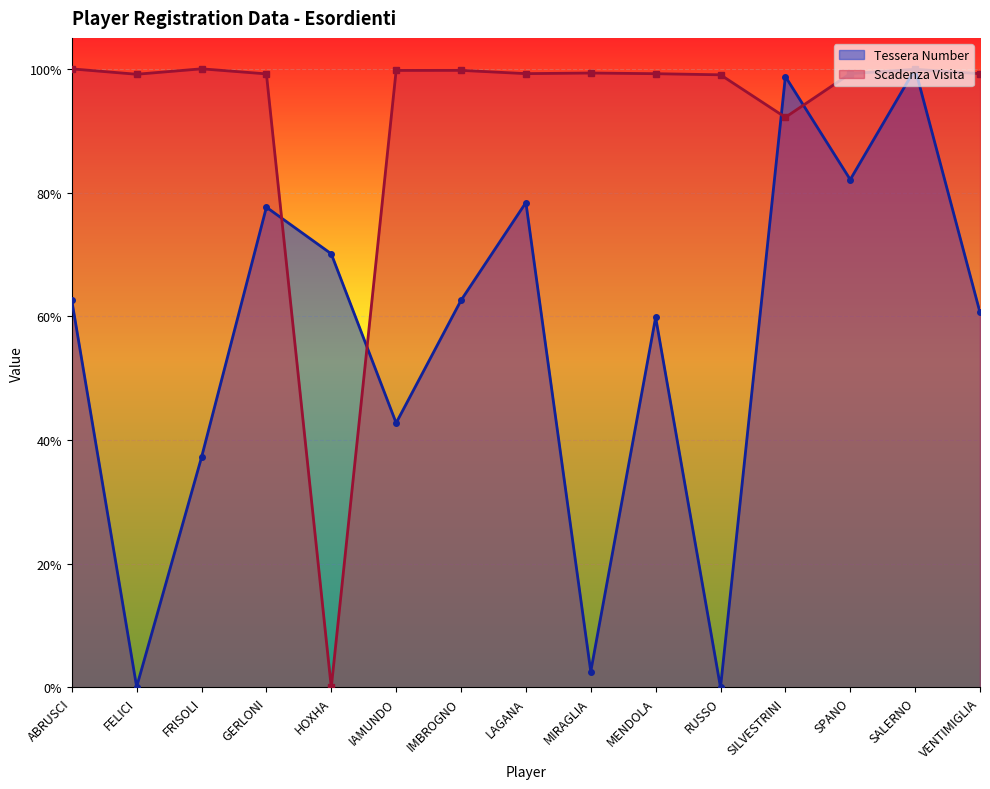

Is it true that Scadenza Visita equals 1.8 at RUSSO?

False